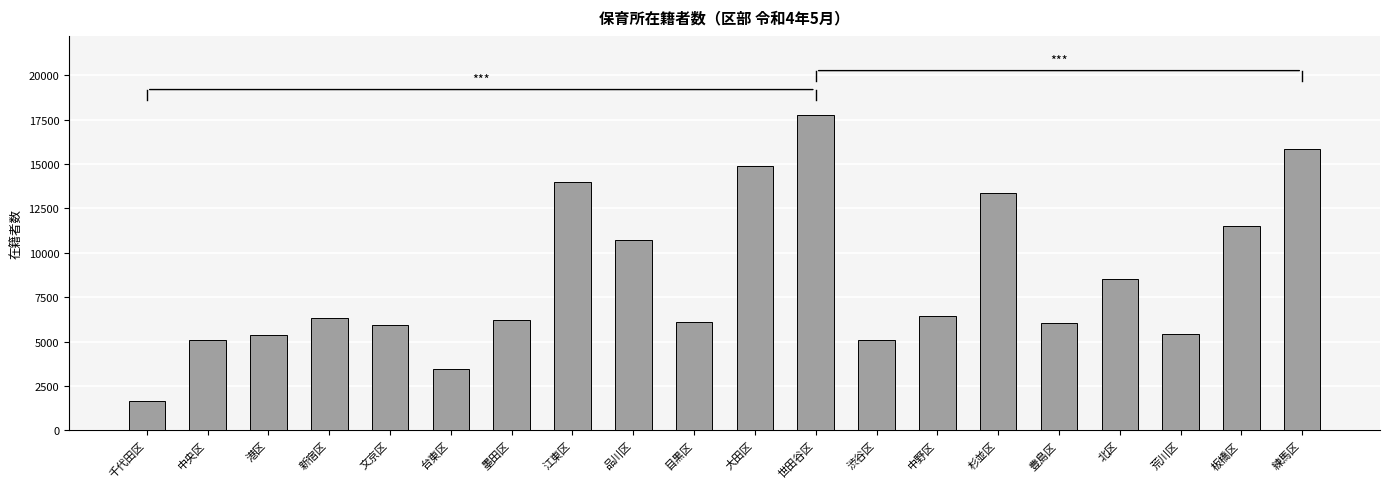

The value at 中野区 is 2199. True or false?

False